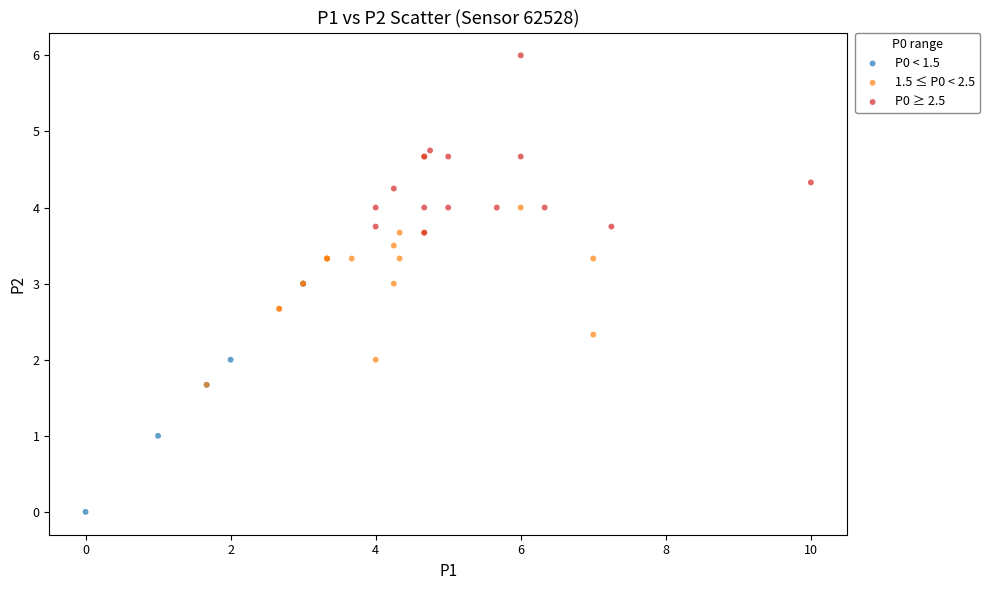

Which series contains the highest Y value?

P0 ≥ 2.5